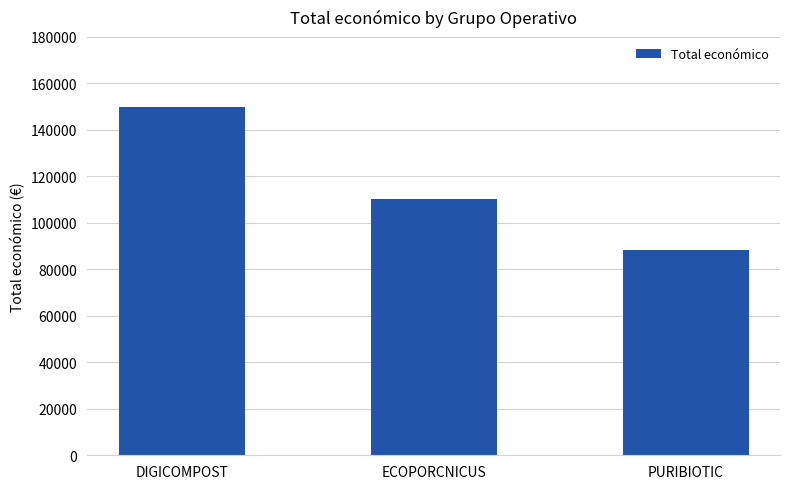

What value does the data have at ECOPORCNICUS, to the nearest 50?

110150